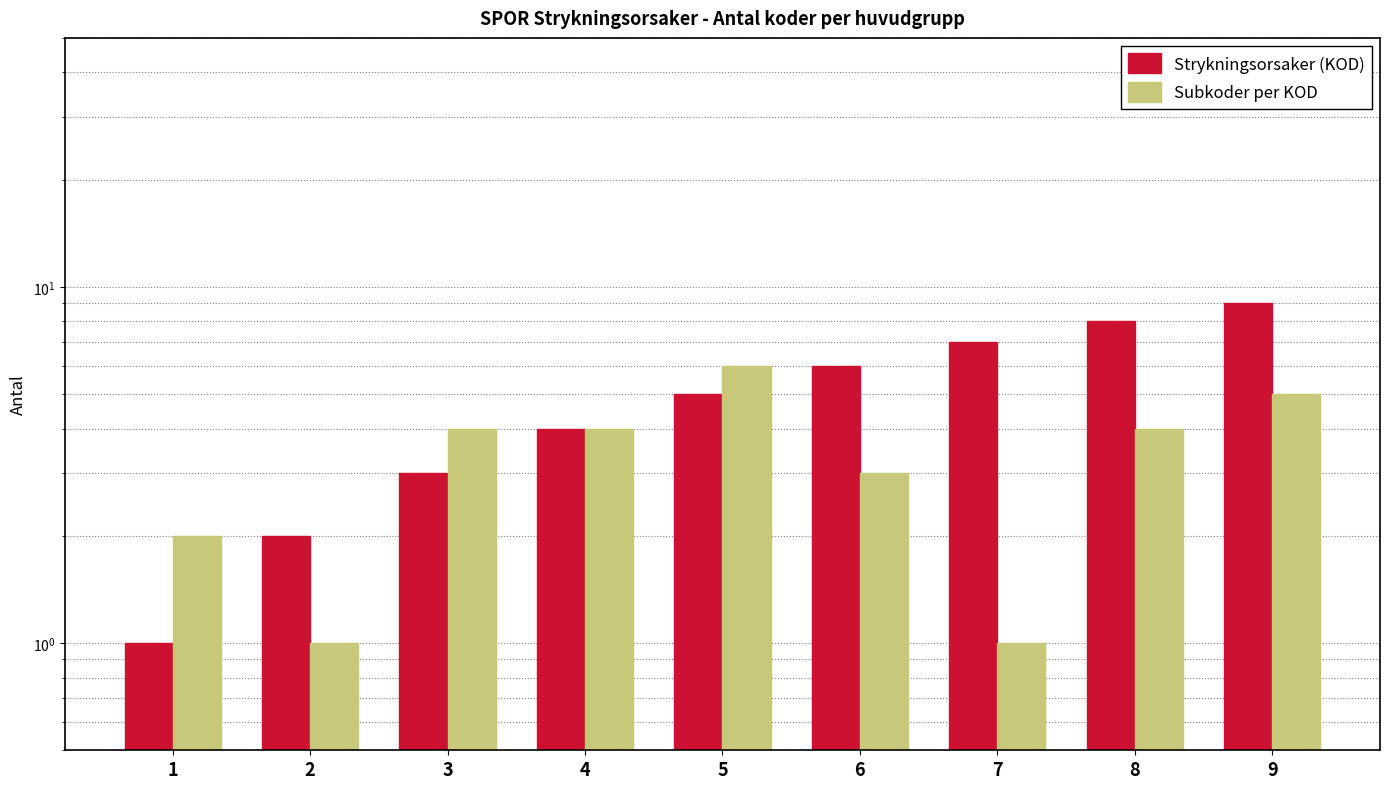

What is the total value across all series at 9?

14